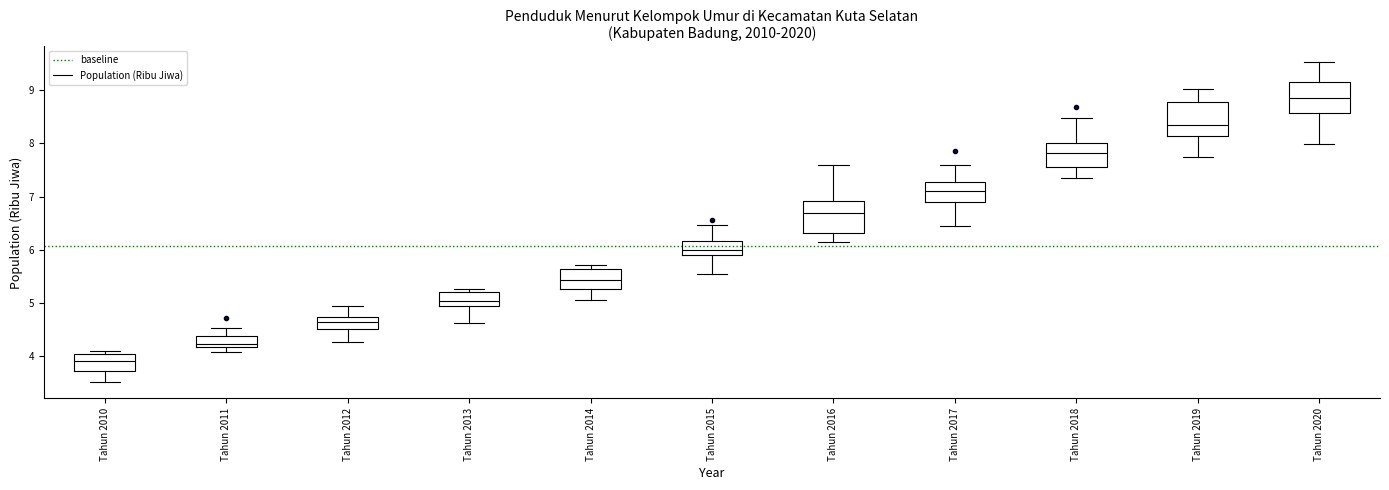

Reading left to right, transcribe this box plot: for each box, give where its median line is, the range the box spans, and where its two whiskers end, as read against the y-axis. The values are not printed on the chart, so give them approximately, as read against the axis.

Tahun 2010: median 3.9, box 3.7 to 4.0, whiskers 3.5 to 4.1
Tahun 2011: median 4.2 (just above the box's lower edge), box 4.2 to 4.4, whiskers 4.1 to 4.5
Tahun 2012: median 4.7 (inside the box), box 4.5 to 4.7, whiskers 4.3 to 4.9
Tahun 2013: median 5.0, box 4.9 to 5.2, whiskers 4.6 to 5.3
Tahun 2014: median 5.4, box 5.3 to 5.6, whiskers 5.1 to 5.7
Tahun 2015: median 6.0, box 5.9 to 6.2, whiskers 5.5 to 6.5
Tahun 2016: median 6.7, box 6.3 to 6.9, whiskers 6.1 to 7.6
Tahun 2017: median 7.1, box 6.9 to 7.3, whiskers 6.4 to 7.6
Tahun 2018: median 7.8, box 7.6 to 8.0, whiskers 7.3 to 8.5
Tahun 2019: median 8.3, box 8.1 to 8.8, whiskers 7.7 to 9.0
Tahun 2020: median 8.8, box 8.6 to 9.1, whiskers 8.0 to 9.5